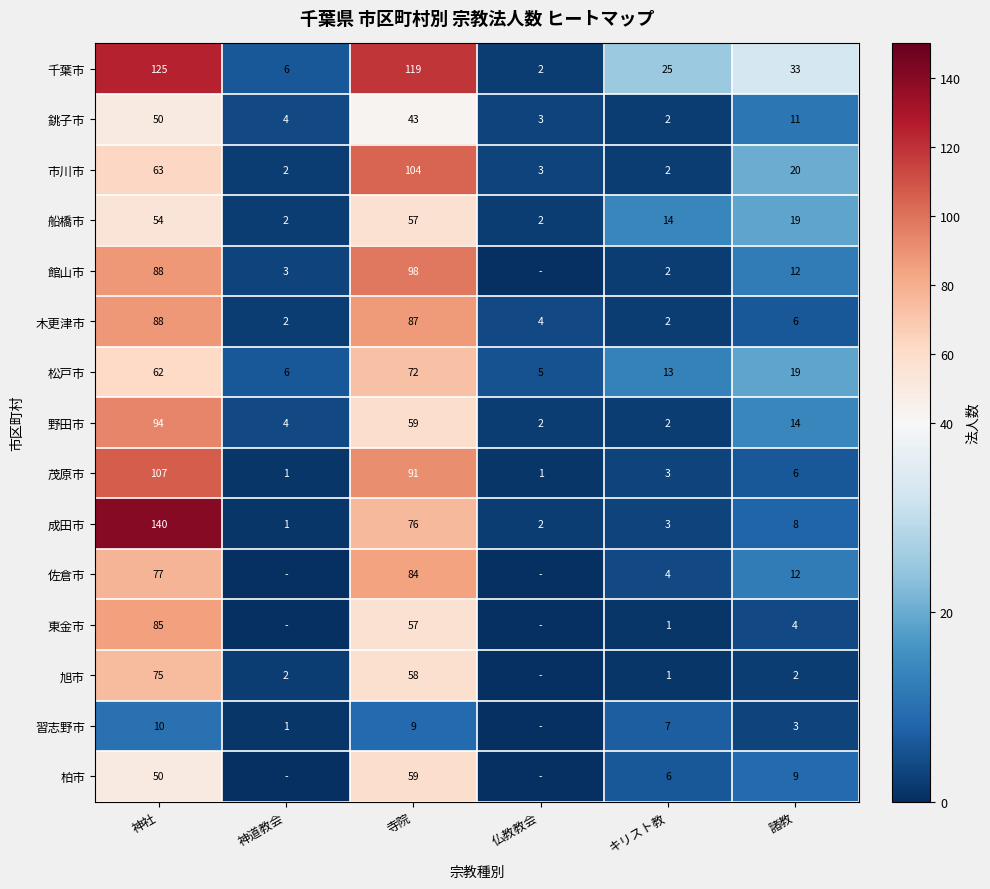

What is the average value of the 銚子市 series?

19